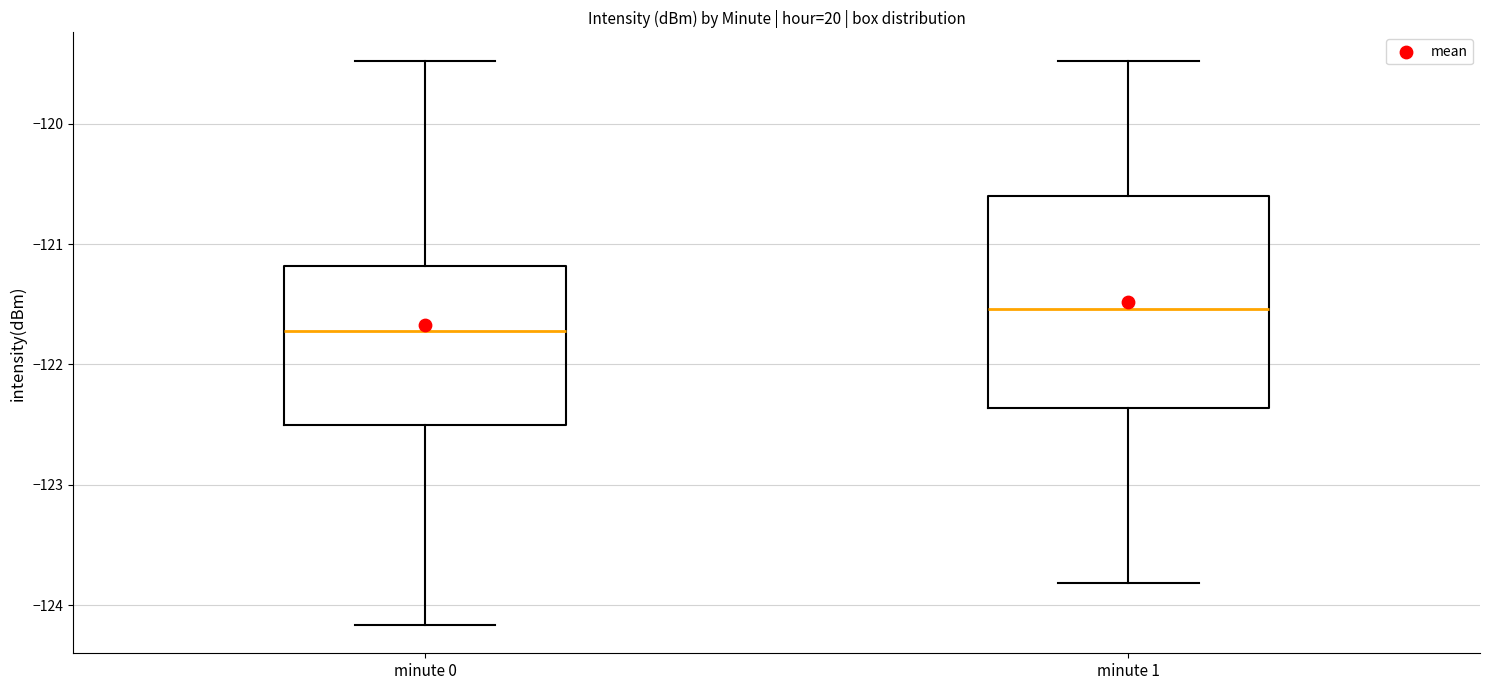

Reading left to right, transcribe this box plot: for each box, give where its median line is, the range the box spans, and where its two whiskers end, as read against the y-axis. The values are not printed on the chart, so give them approximately, as read against the axis.

minute 0: median -121.7, box -122.5 to -121.2, whiskers -124.2 to -119.5
minute 1: median -121.5, box -122.4 to -120.6, whiskers -123.8 to -119.5